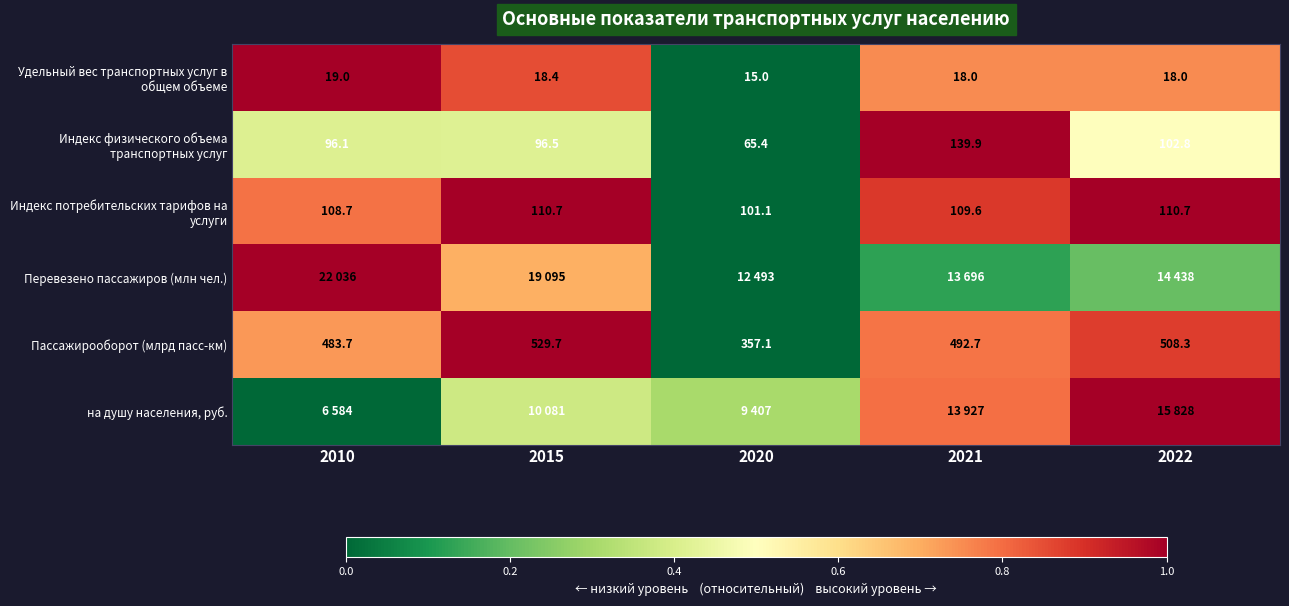

Where is Индекс потребительских тарифов на услуги nearest to the value 0?

2020